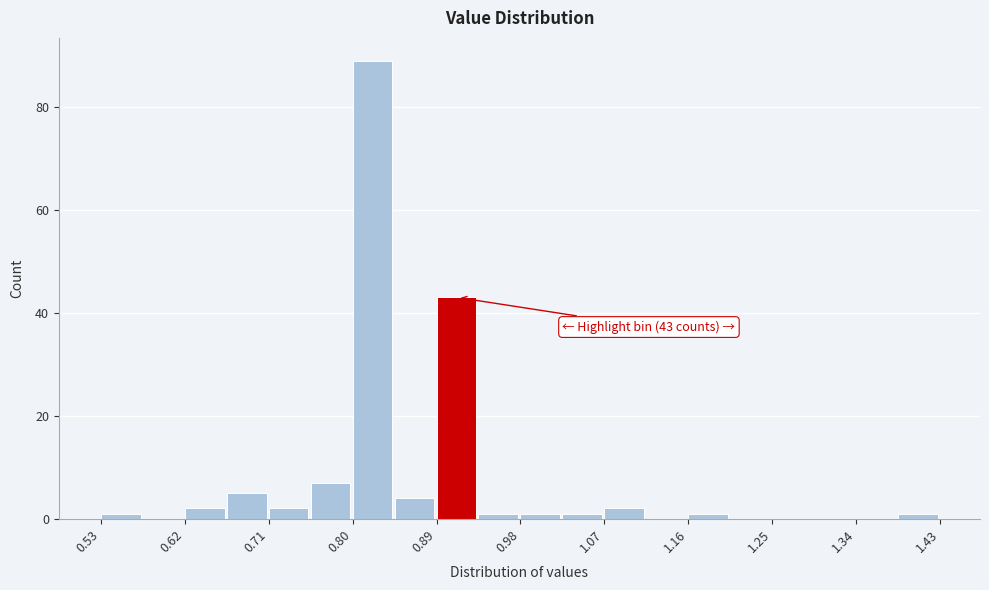

Which range on the x-axis has the tallest bar?

0.800 to 0.845